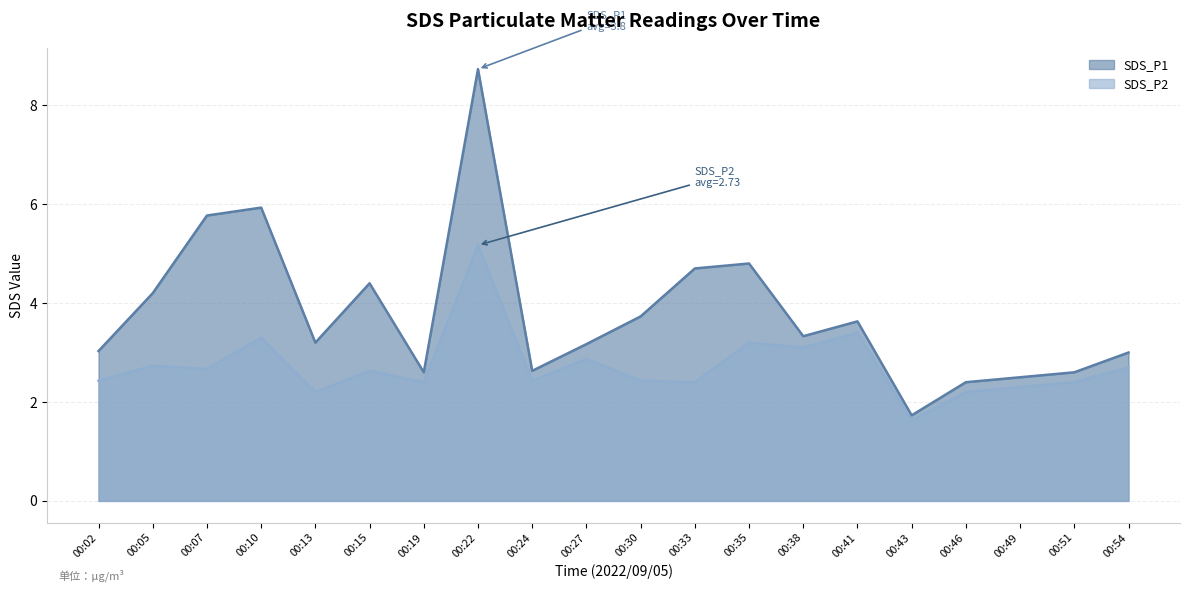

Which series has the largest range (max minus min)?

SDS_P1